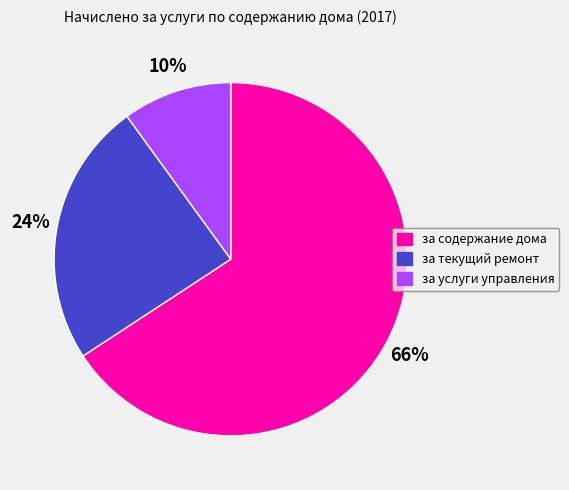

Do за текущий ремонт and за содержание дома together represent more than half of the pie?

Yes